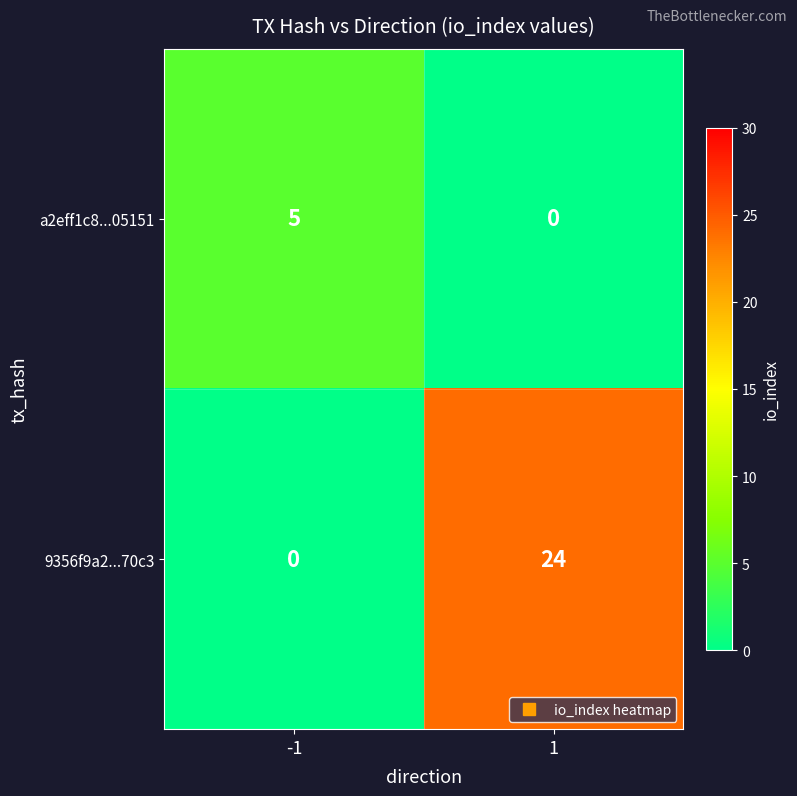

The a2eff1c8...05151 series shows 5 at -1. True or false?

True